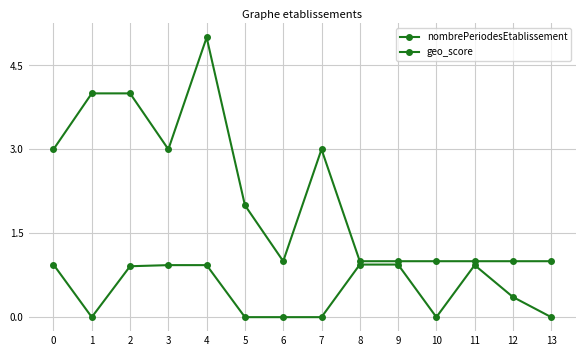

Is it true that geo_score equals 1.4 at 2?

False